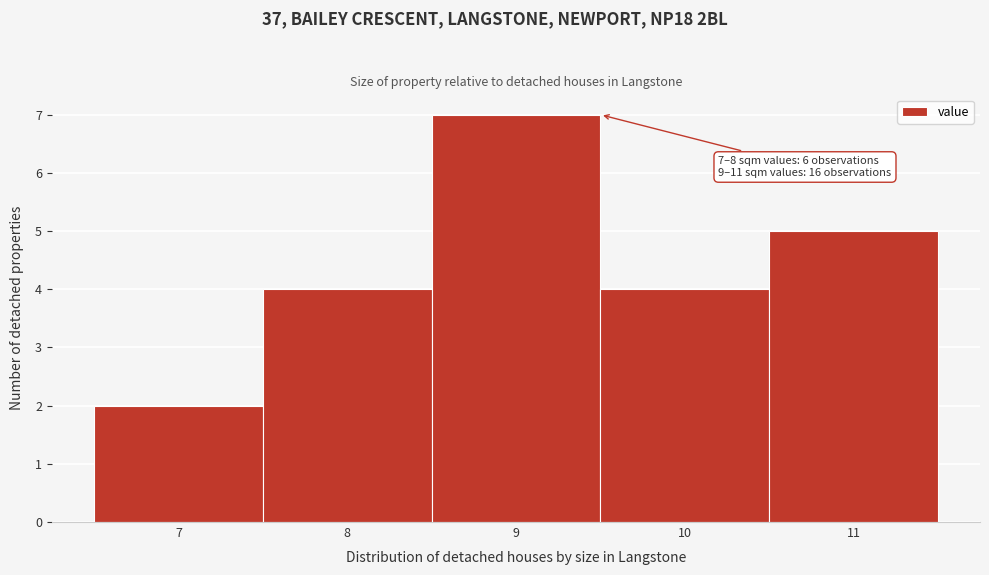

Over which range of the x-axis is the bar tallest?

8.5 to 9.5